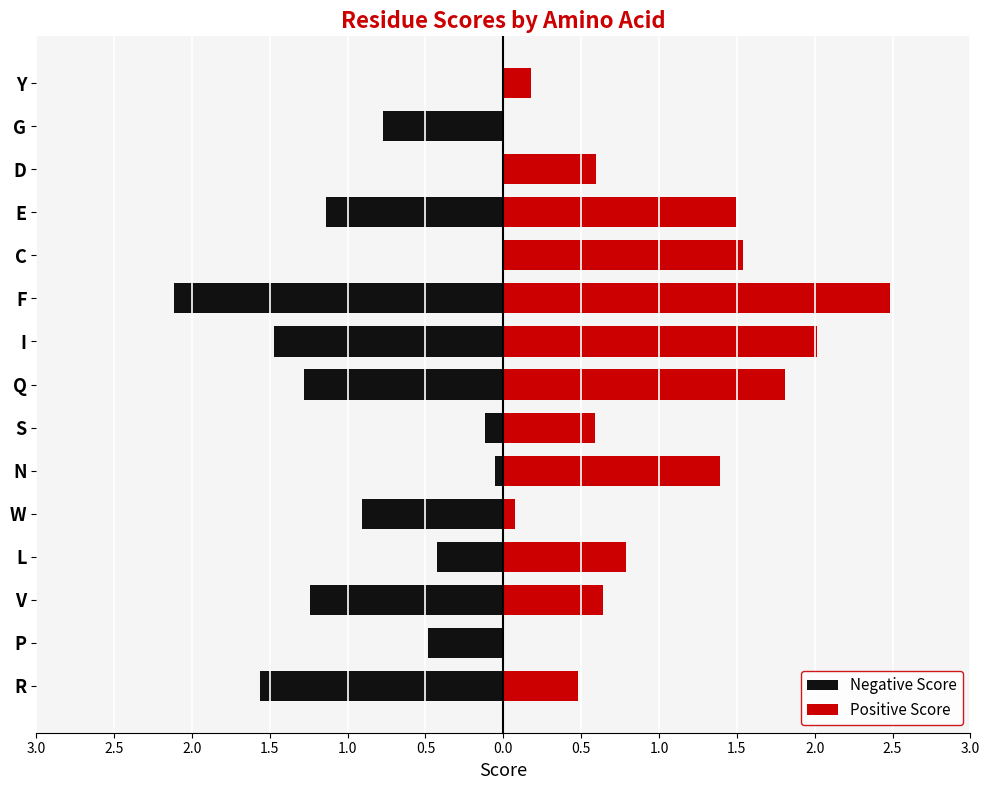

Are the bars grouped side by side (vs. stacked)?

Yes